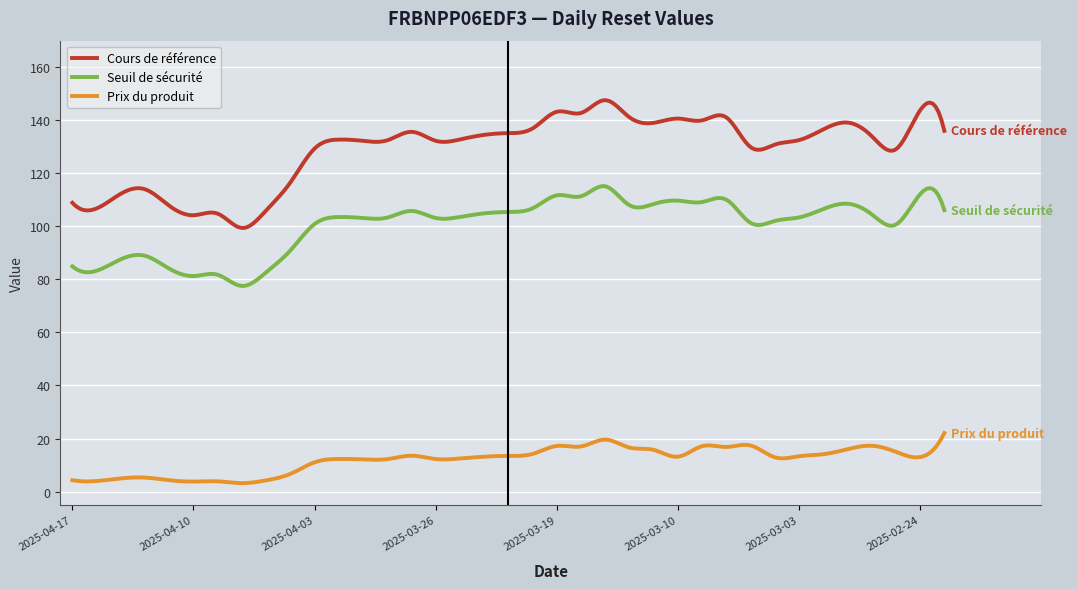

List the series in order of their overall mean, highest first.

Cours de référence, Seuil de sécurité, Prix du produit